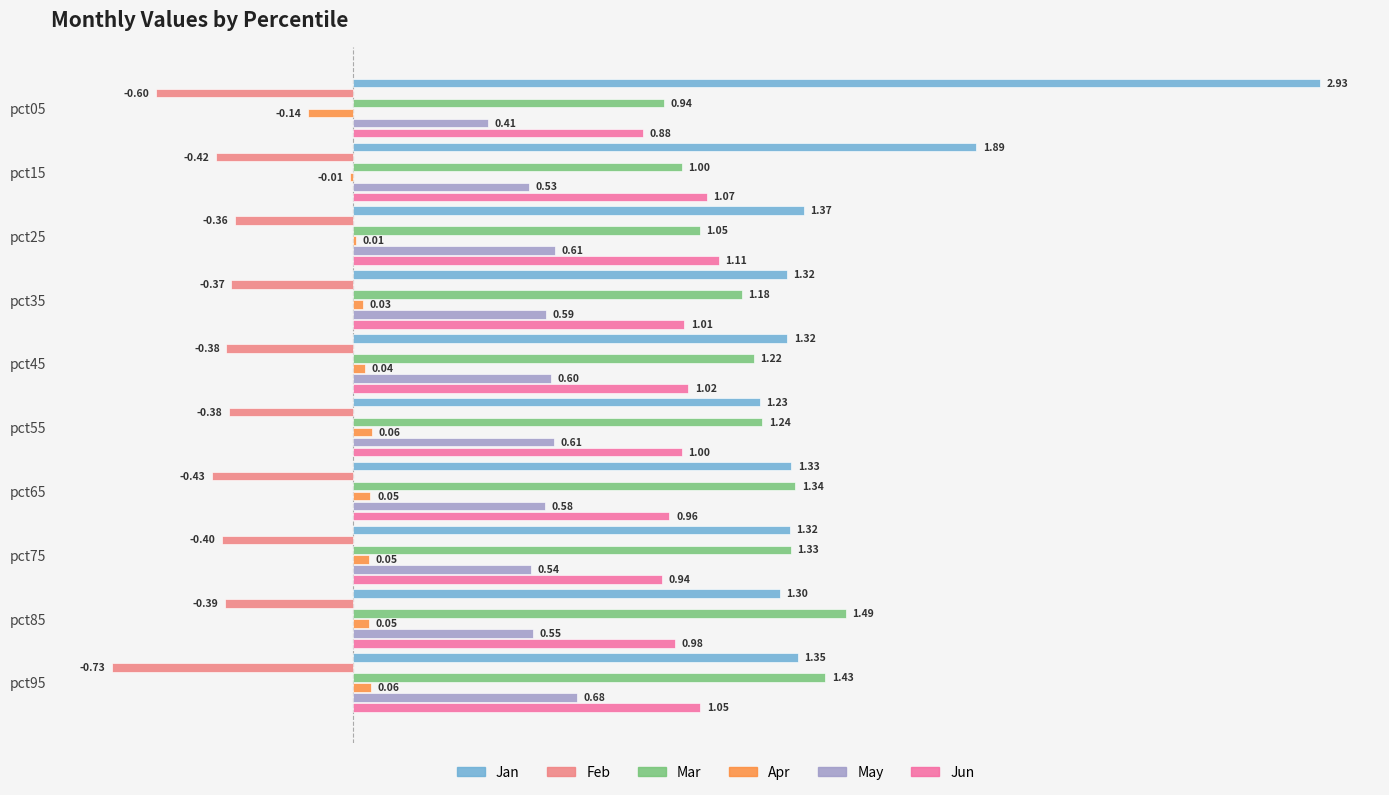

Which series changed the most between pct25 and pct85?

Mar